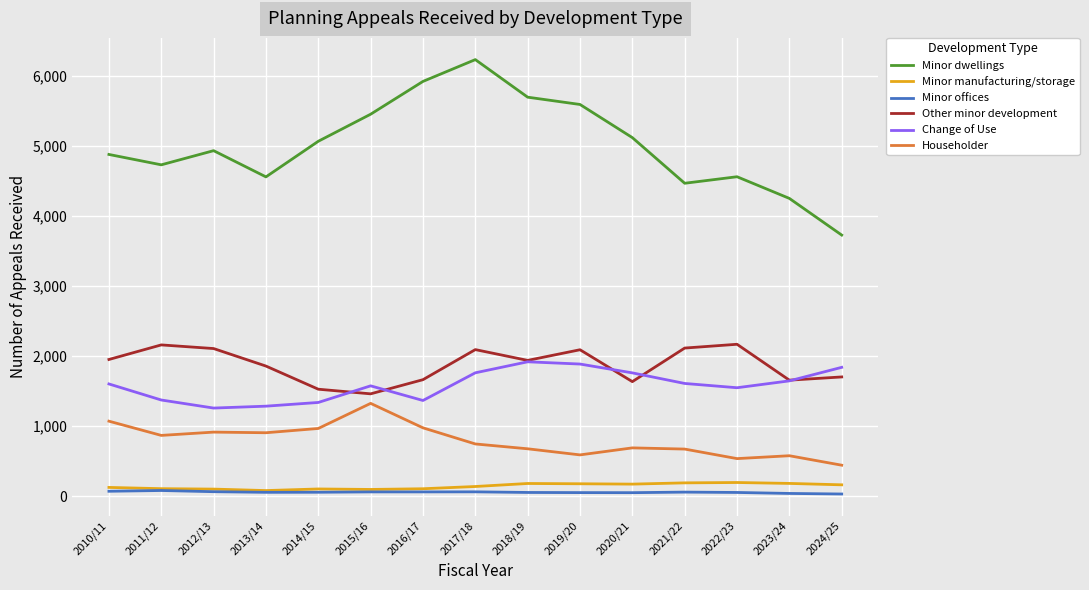

Is the value of Other minor development at 2017/18 greater than the value of Minor manufacturing/storage at 2013/14?

Yes